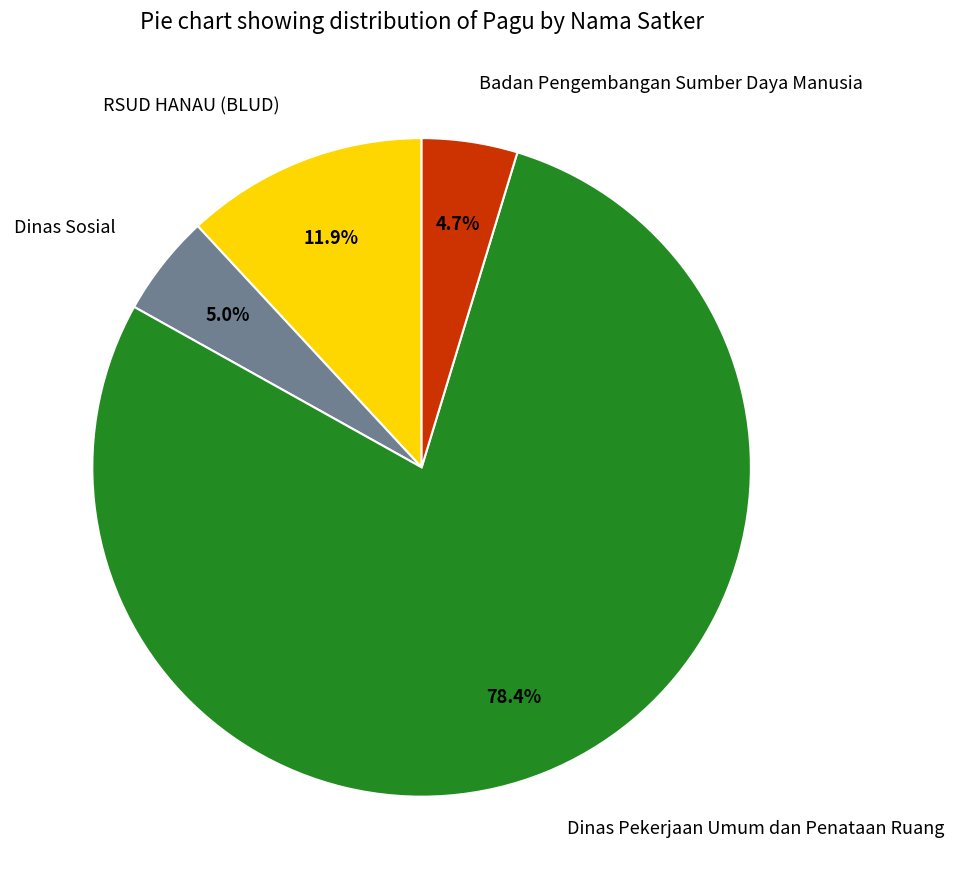

To the nearest percent, what is the difference between the largest and smallest slice percentages?

74%